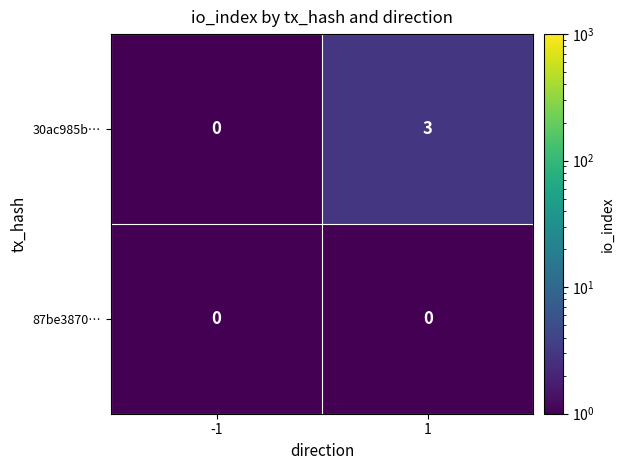

Reading left to right, what are all the values shown in this chart?

30ac985b…: 0	3
87be3870…: 0	0